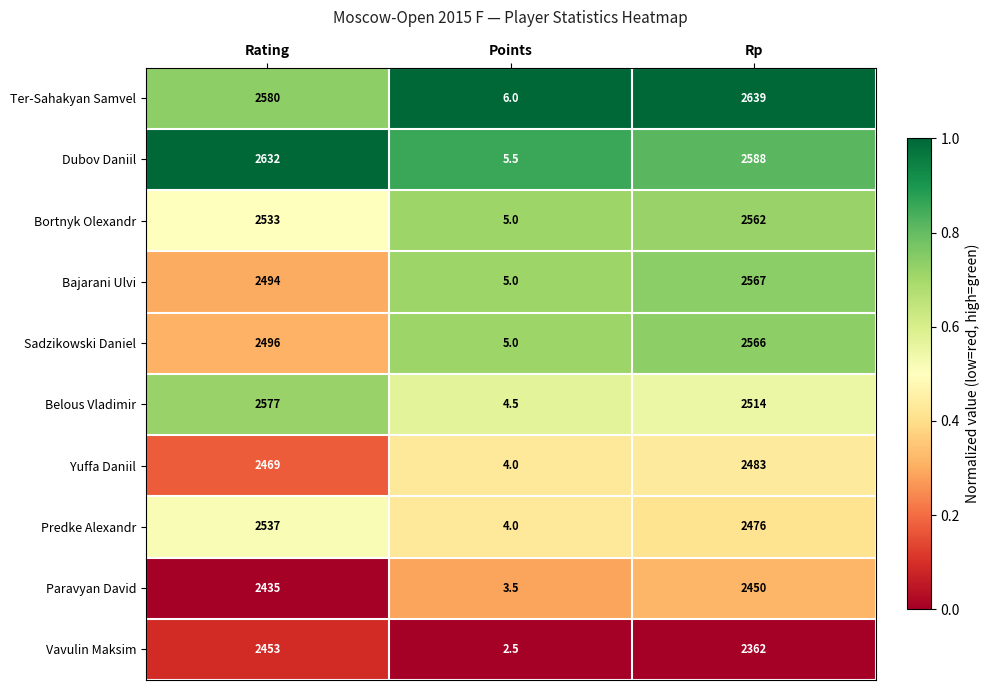

Reading right to left, transcribe all the data shown in this chart.

Ter-Sahakyan Samvel: Rp=2639.0	Points=6.0	Rating=2580.0
Dubov Daniil: Rp=2588.0	Points=5.5	Rating=2632.0
Bortnyk Olexandr: Rp=2562.0	Points=5.0	Rating=2533.0
Bajarani Ulvi: Rp=2567.0	Points=5.0	Rating=2494.0
Sadzikowski Daniel: Rp=2566.0	Points=5.0	Rating=2496.0
Belous Vladimir: Rp=2514.0	Points=4.5	Rating=2577.0
Yuffa Daniil: Rp=2483.0	Points=4.0	Rating=2469.0
Predke Alexandr: Rp=2476.0	Points=4.0	Rating=2537.0
Paravyan David: Rp=2450.0	Points=3.5	Rating=2435.0
Vavulin Maksim: Rp=2362.0	Points=2.5	Rating=2453.0